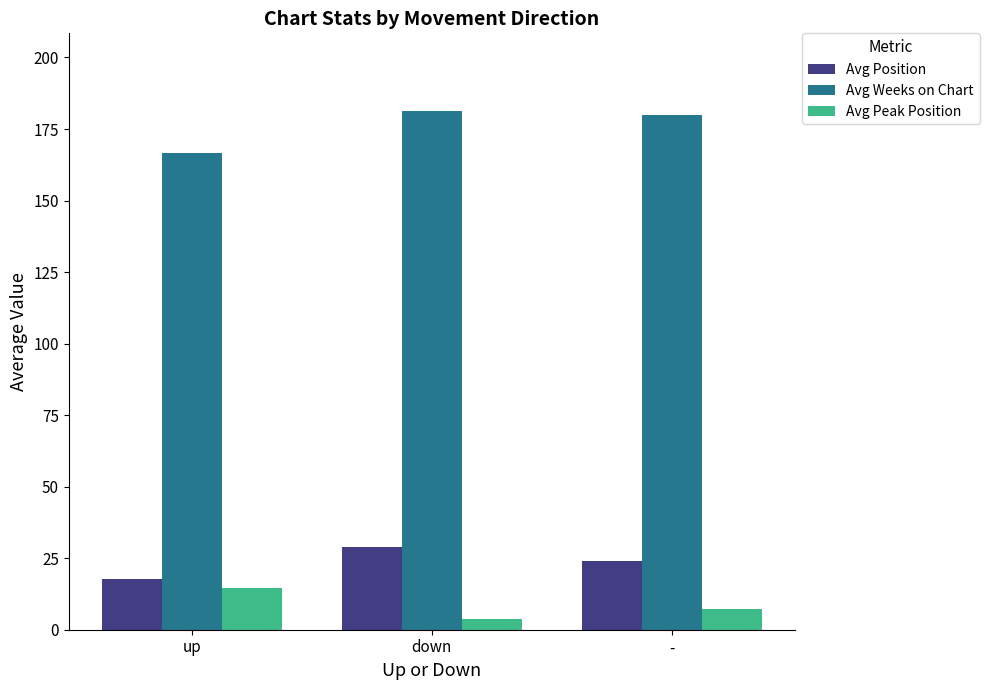

What is the difference between the maximum and minimum values in the Avg Position series?

10.9